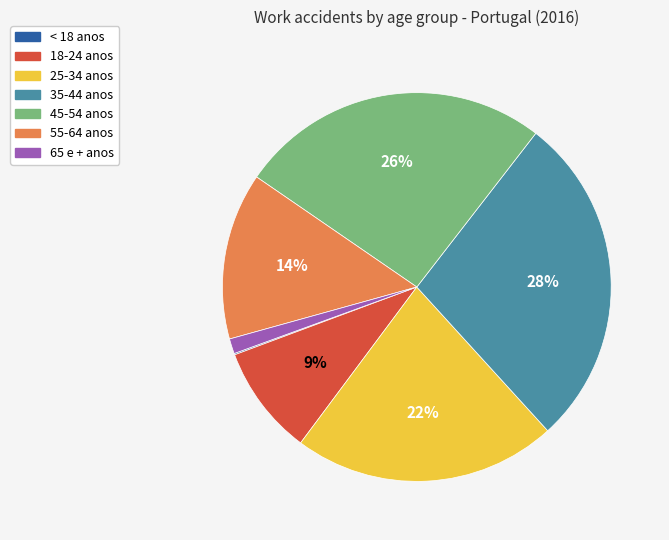

Do 45-54 anos and 35-44 anos together represent more than half of the pie?

Yes